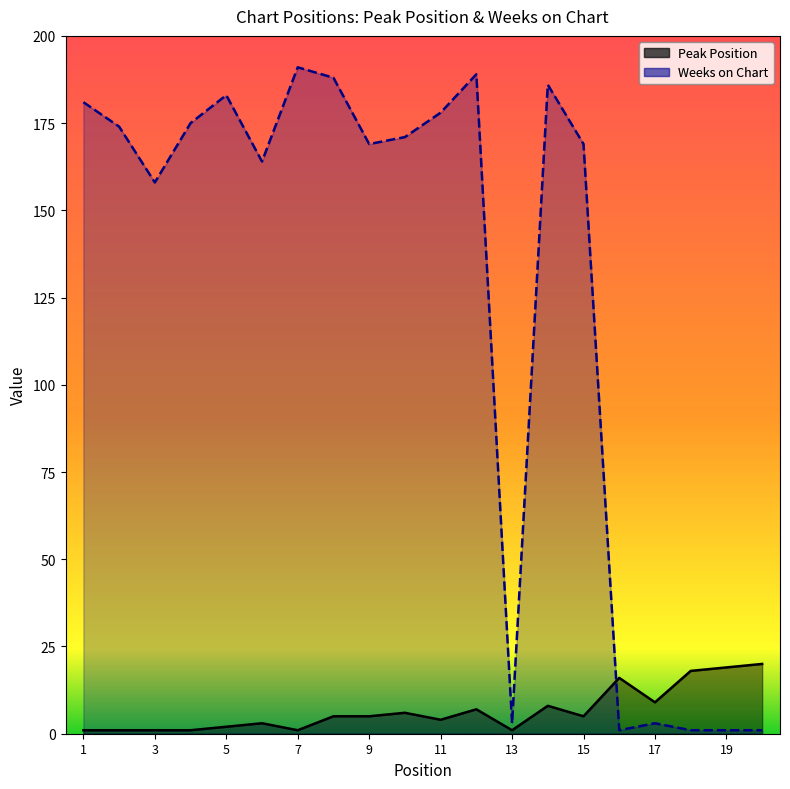

List the series in order of their overall mean, highest first.

Weeks on Chart, Peak Position